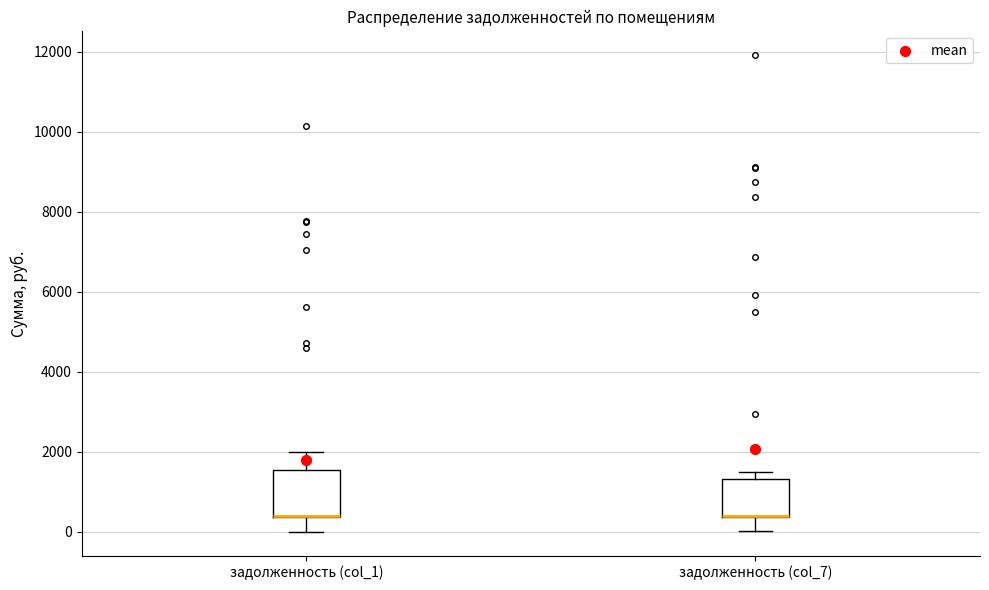

Which box is the tallest, from its lower edge to its upper edge?

задолженность (col_1)